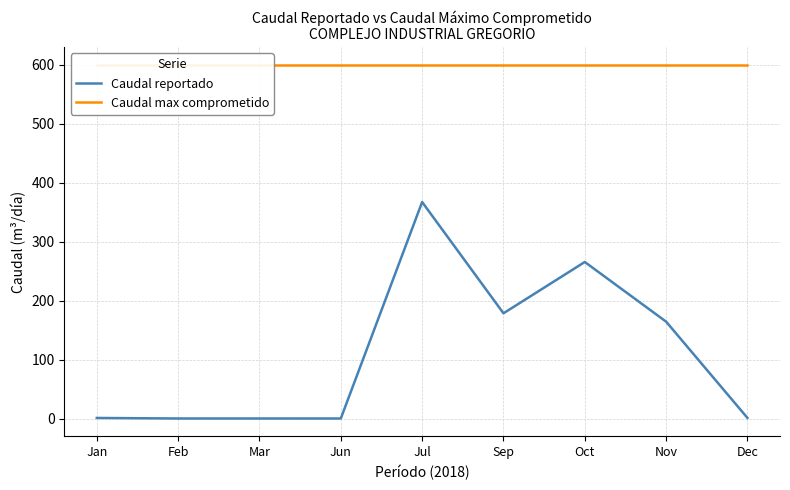

At which label does Caudal reportado first exceed 1?

Jul